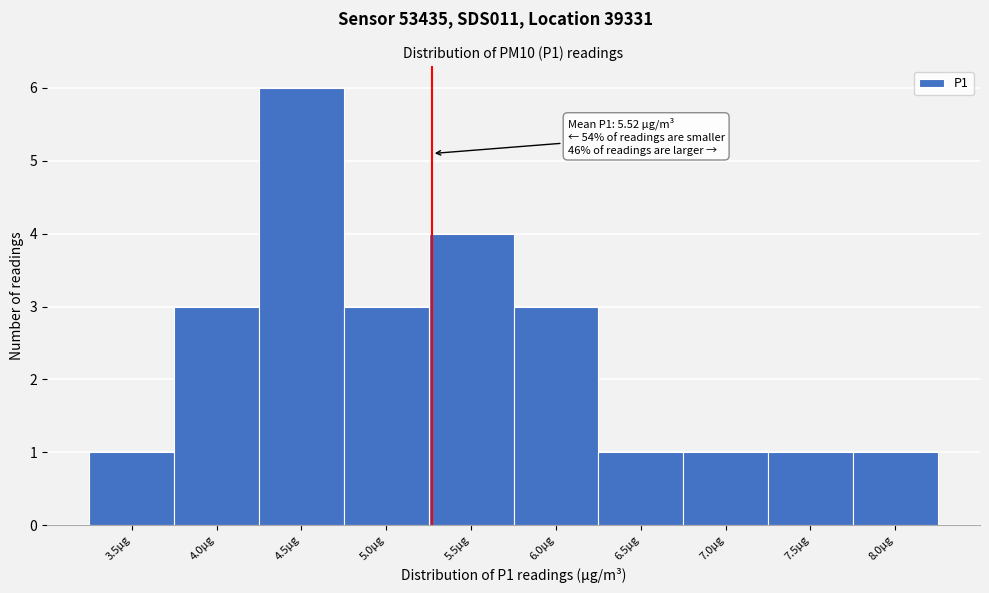

Reading left to right, what are all the values shown in this chart?

3.5µg=1	4.0µg=3	4.5µg=6	5.0µg=3	5.5µg=4	6.0µg=3	6.5µg=1	7.0µg=1	7.5µg=1	8.0µg=1